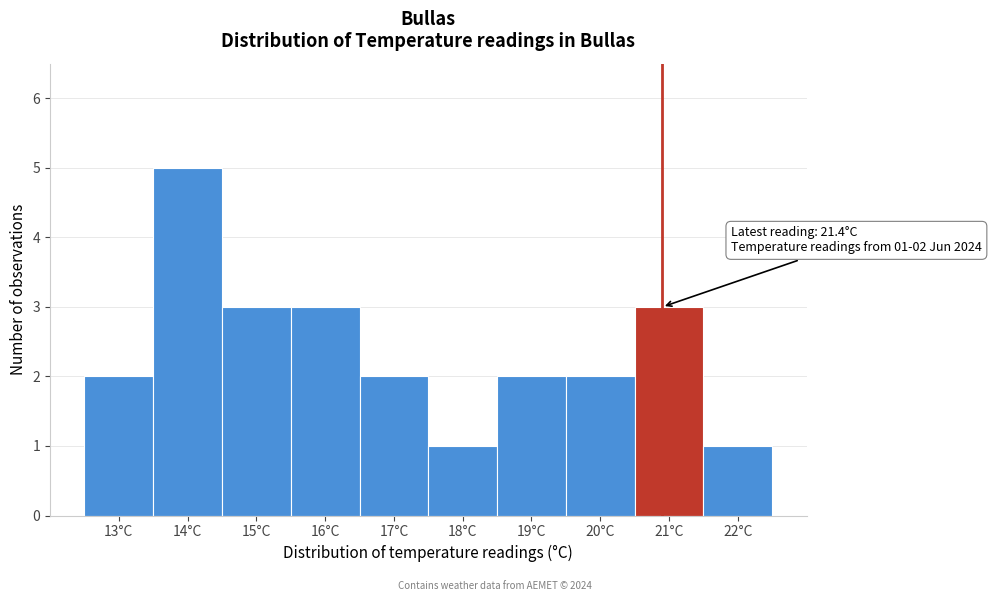

Reading left to right, what are all the values shown in this chart?

13°C=2	14°C=5	15°C=3	16°C=3	17°C=2	18°C=1	19°C=2	20°C=2	21°C=3	22°C=1